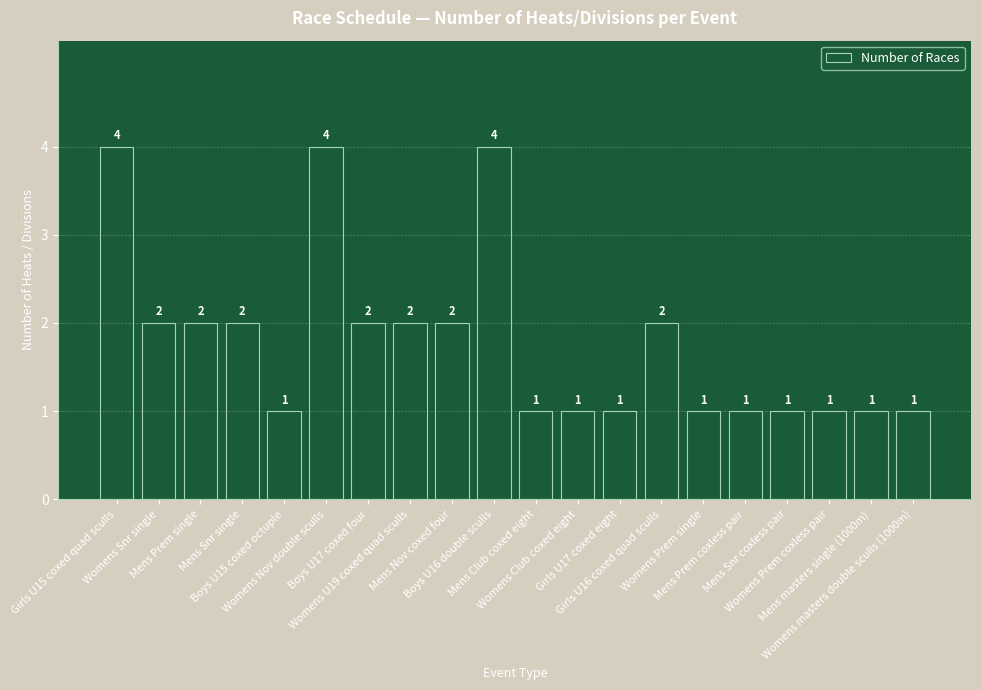

What is the label of the 20th bar from the left?

Womens masters double sculls (1000m)